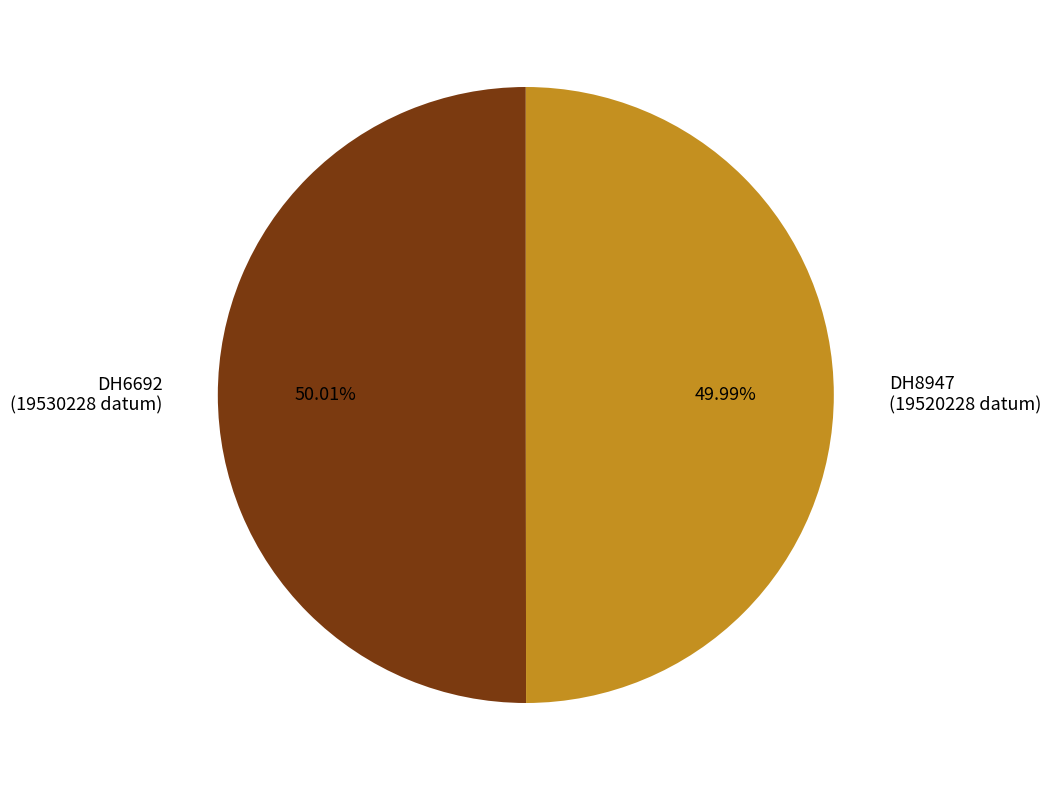

How many slices are in this pie chart?

2